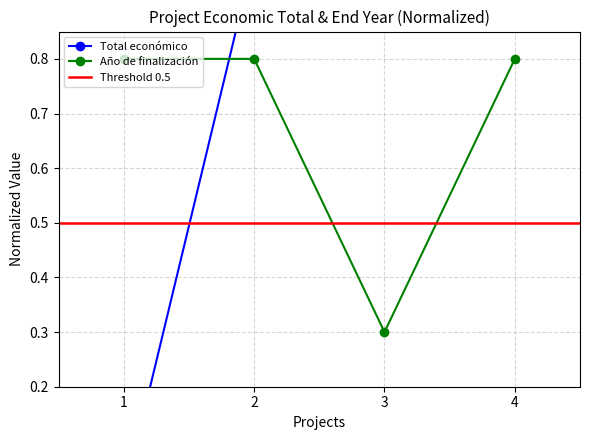

What is the sum of all Total económico values?

3.0